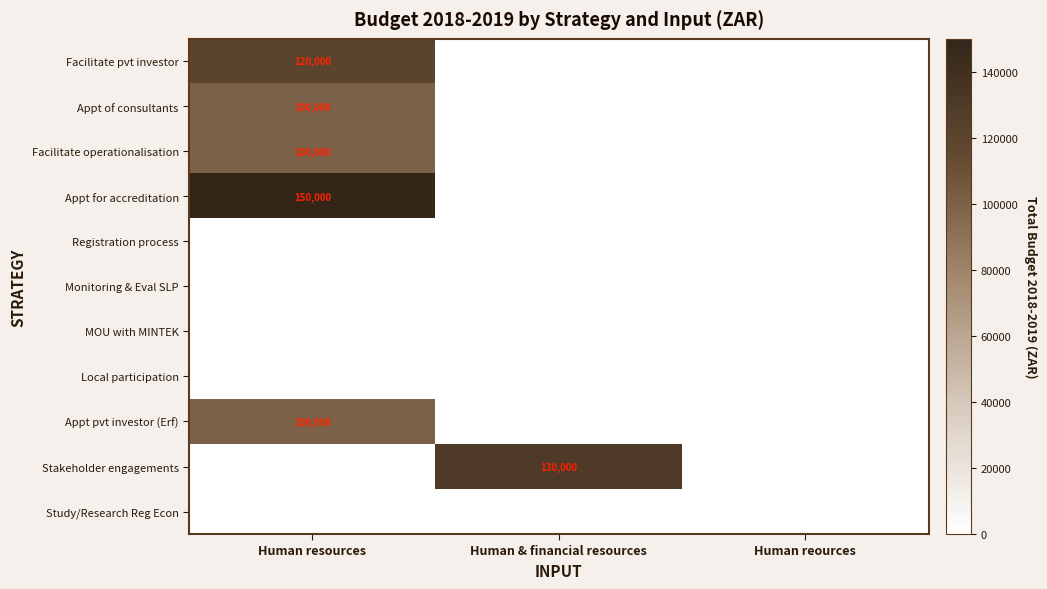

True or false: Facilitate pvt investor has a value of 120000 at Human resources.

True